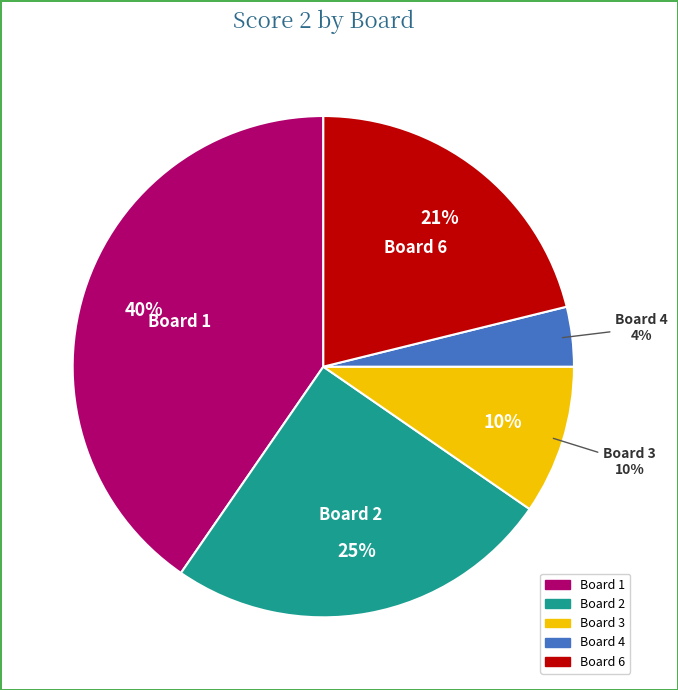

True or false: Board 6 accounts for 21% of the total.

True